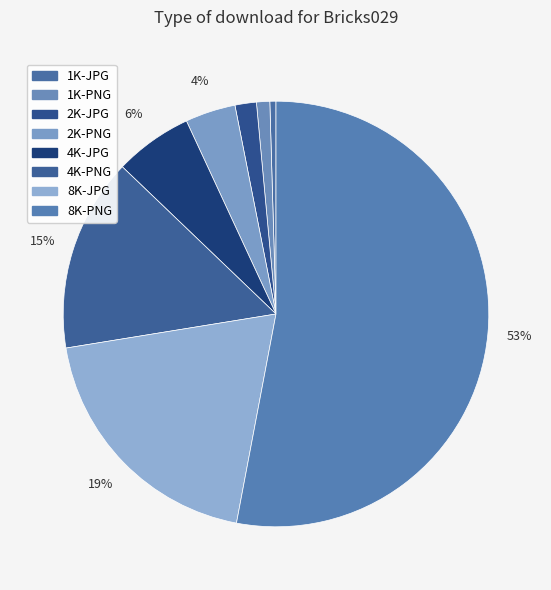

How many slices are in this pie chart?

8